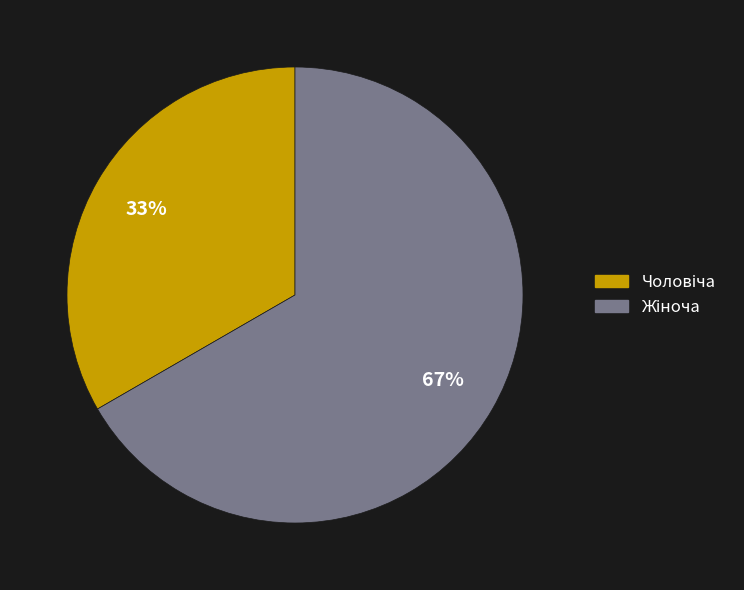

Is there a majority slice in this chart?

Yes